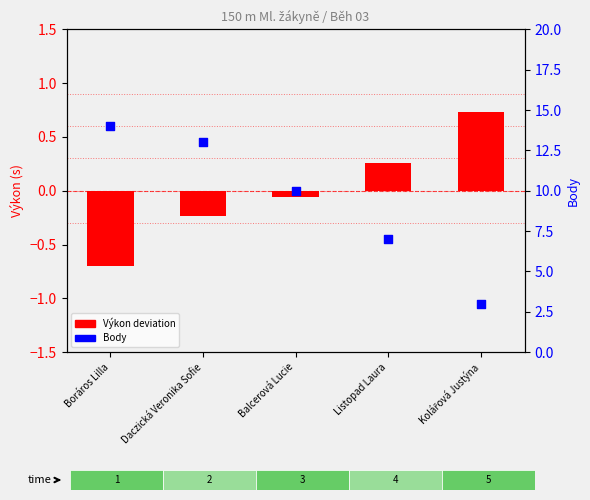

Which series reaches the minimum Y coordinate?

Výkon